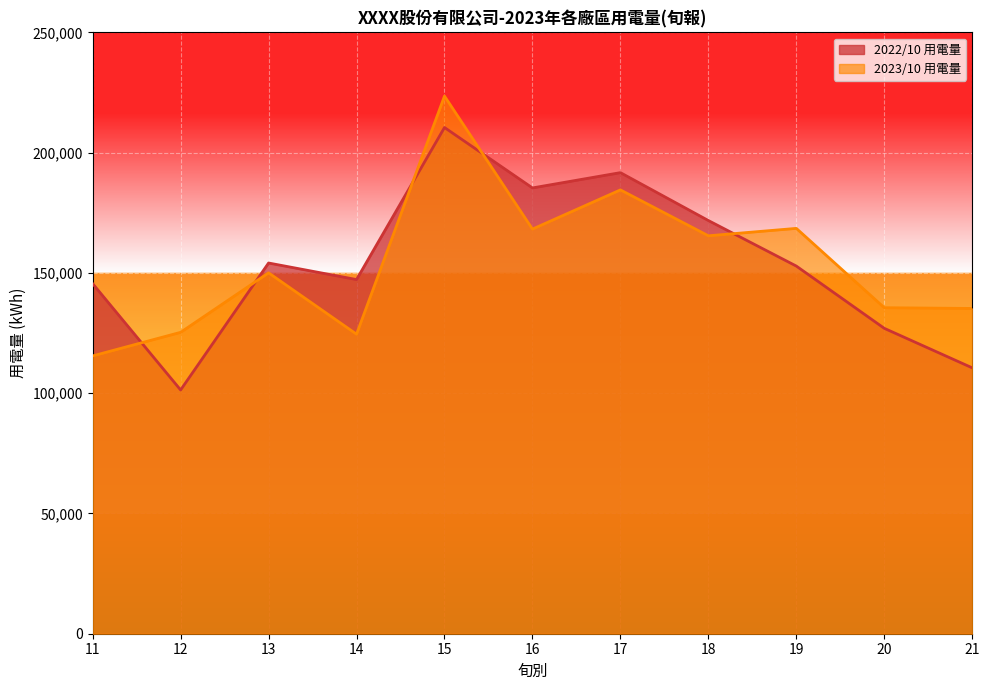

After their last crossing, which series has the higher values: 2022/10 用電量 or 2023/10 用電量?

2023/10 用電量